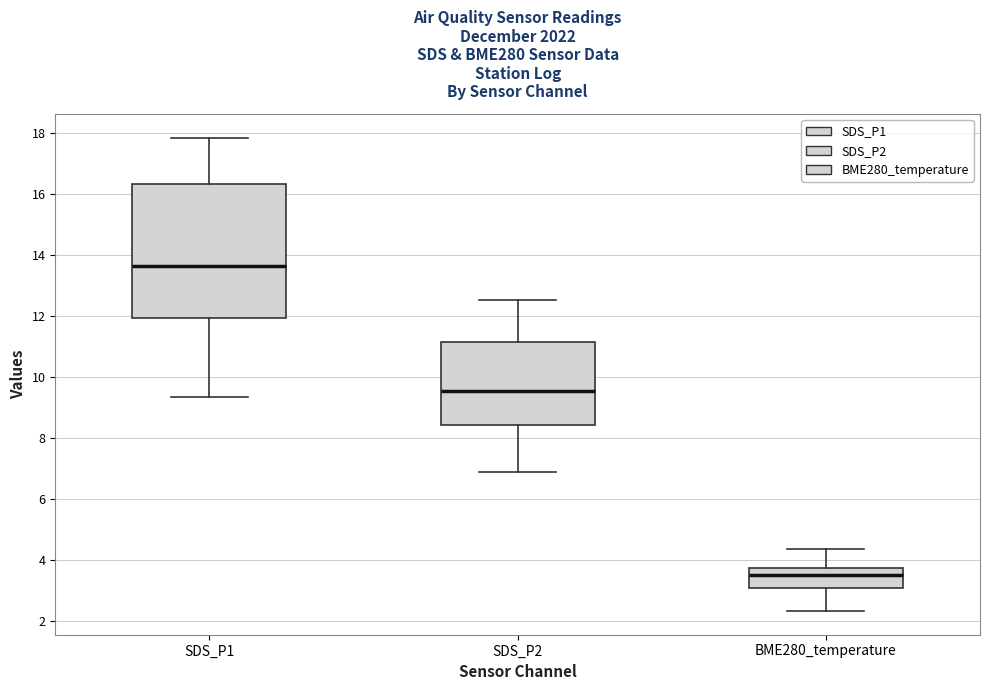

Where does the lower whisker of the box for BME280_temperature end on the y-axis? The values are not printed on the chart, so give them approximately, as read against the axis.

2.4